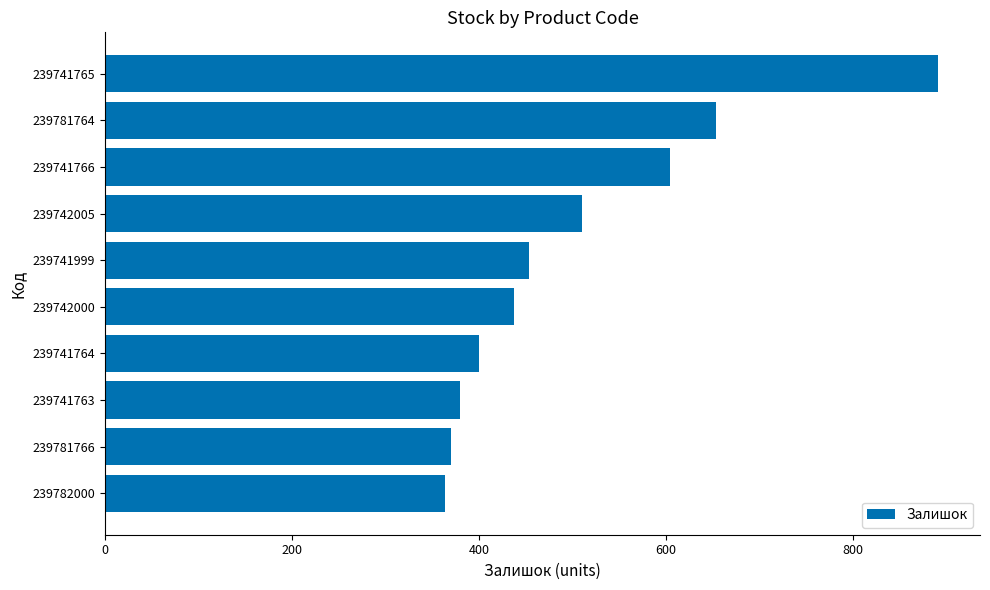

Are the bars grouped side by side (vs. stacked)?

No